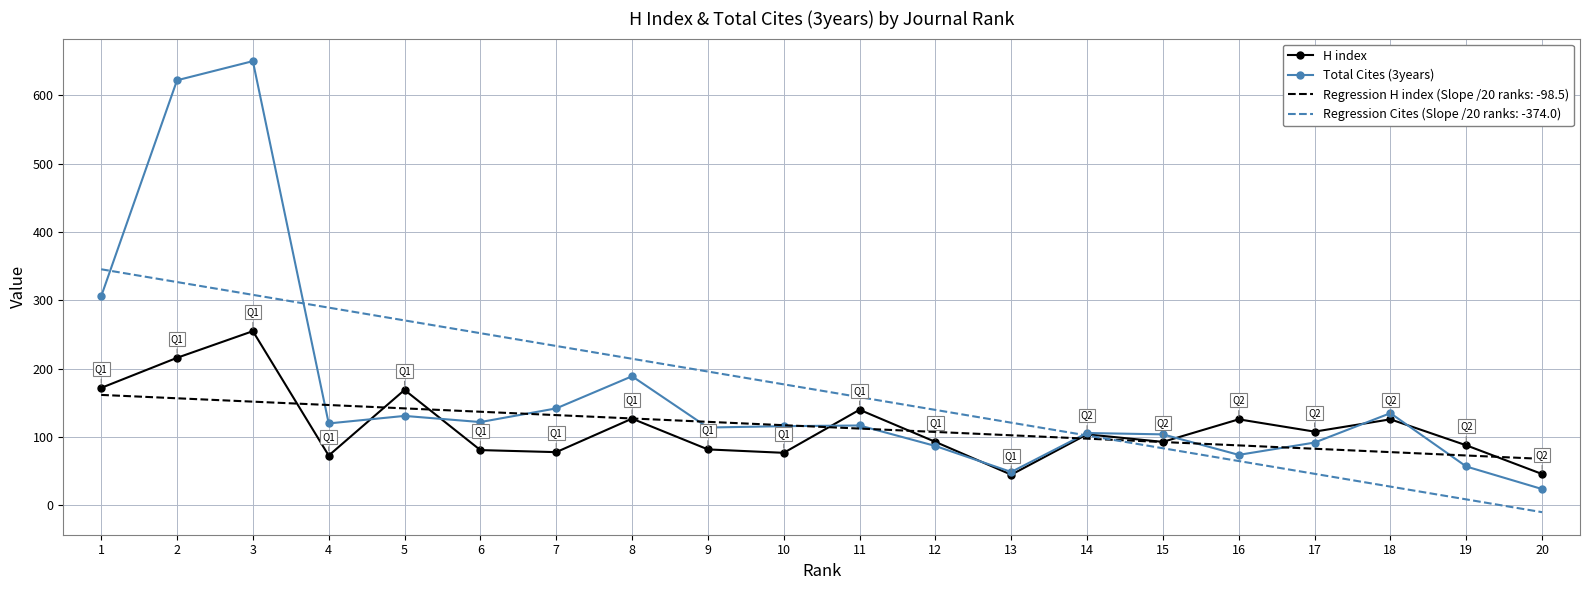

In Total Cites (3years), how many points are higher than both neighbors (excluding endpoints)?

6